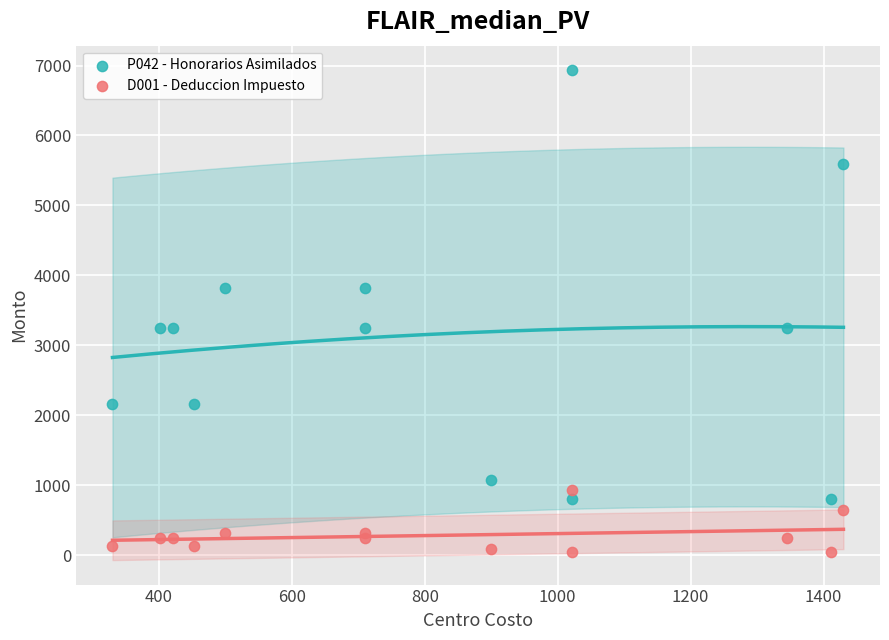

What is the X range (max minus min) for the scatter plot?

1100.0